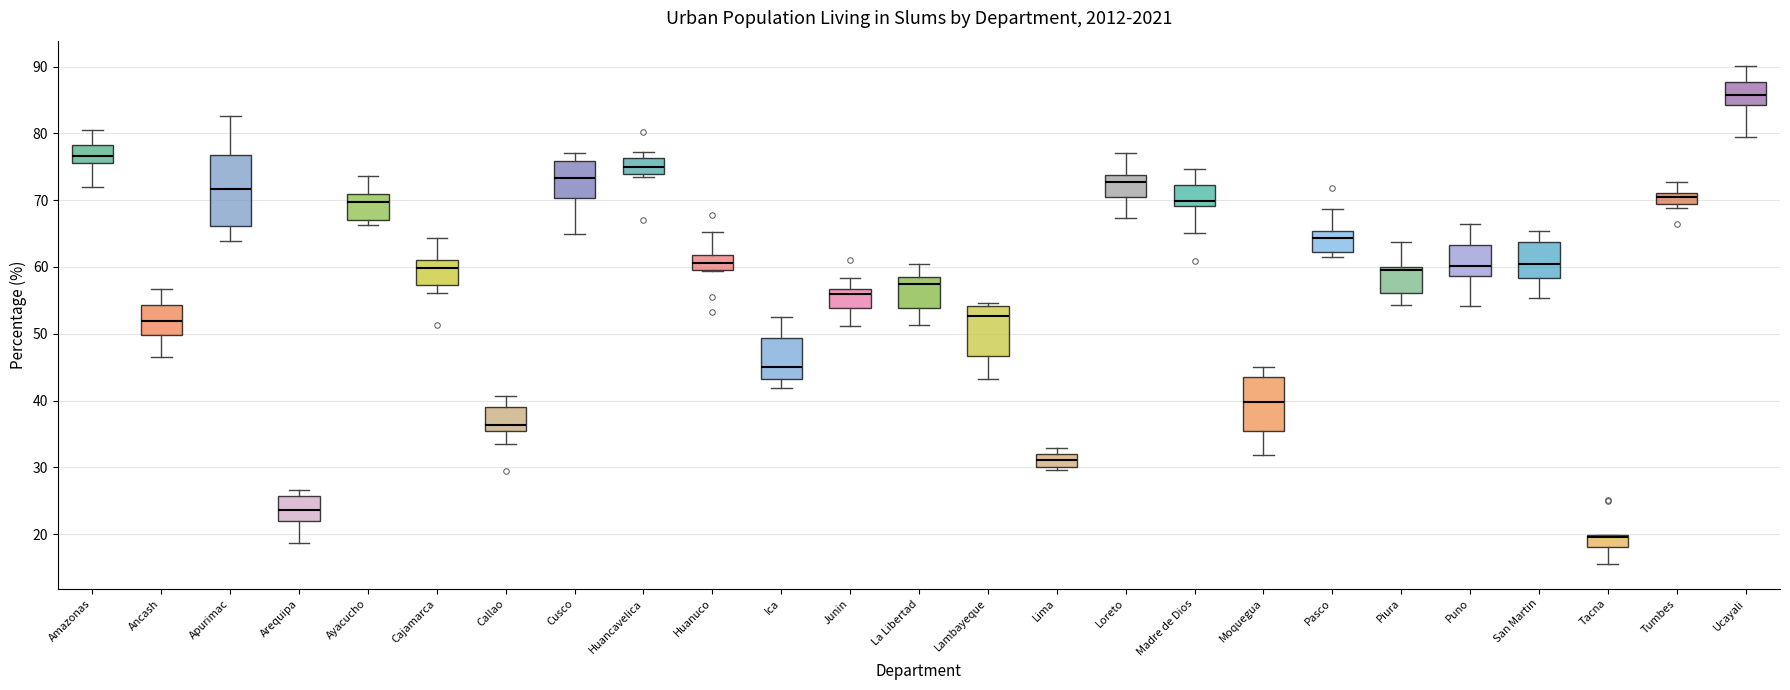

Reading left to right, read every box against the y-axis: the position of its median line, the range the box covers, and the ends of its whiskers. The values are not printed on the chart, so give them approximately, as read against the axis.

Amazonas: median 77, box 76 to 78, whiskers 72 to 80
Ancash: median 52, box 50 to 54, whiskers 47 to 57
Apurimac: median 72, box 66 to 77, whiskers 64 to 83
Arequipa: median 24, box 22 to 26, whiskers 19 to 27
Ayacucho: median 70, box 67 to 71, whiskers 66 to 74
Cajamarca: median 60, box 57 to 61, whiskers 56 to 64
Callao: median 36, box 35 to 39, whiskers 34 to 41
Cusco: median 73, box 70 to 76, whiskers 65 to 77
Huancavelica: median 75, box 74 to 76, whiskers 73 to 77
Huanuco: median 61, box 59 to 62, whiskers 59 to 65
Ica: median 45, box 43 to 49, whiskers 42 to 53
Junin: median 56, box 54 to 57, whiskers 51 to 58
La Libertad: median 57, box 54 to 58, whiskers 51 to 60
Lambayeque: median 53, box 47 to 54, whiskers 43 to 55
Lima: median 31, box 30 to 32, whiskers 30 (just below the box's lower edge) to 33
Loreto: median 73, box 70 to 74, whiskers 67 to 77
Madre de Dios: median 70, box 69 to 72, whiskers 65 to 75
Moquegua: median 40, box 35 to 44, whiskers 32 to 45
Pasco: median 64, box 62 to 65, whiskers 61 to 69
Piura: median 59, box 56 to 60, whiskers 54 to 64
Puno: median 60, box 59 to 63, whiskers 54 to 66
San Martin: median 61, box 58 to 64, whiskers 55 to 65
Tacna: median 20 (just below the box's upper edge), box 18 to 20, whiskers 16 to 20
Tumbes: median 71 (just below the box's upper edge), box 69 to 71, whiskers 69 (just below the box's lower edge) to 73
Ucayali: median 86, box 84 to 88, whiskers 79 to 90